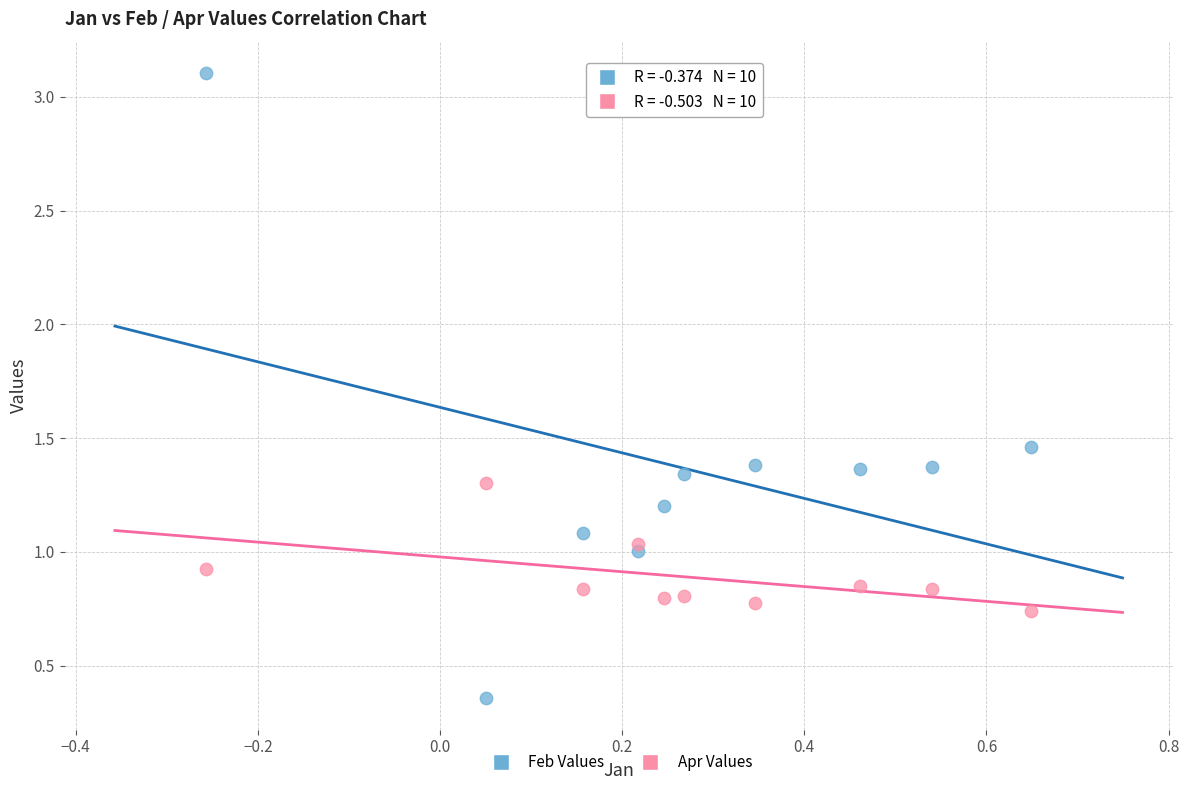

Which series contains the highest Y value?

Feb Values